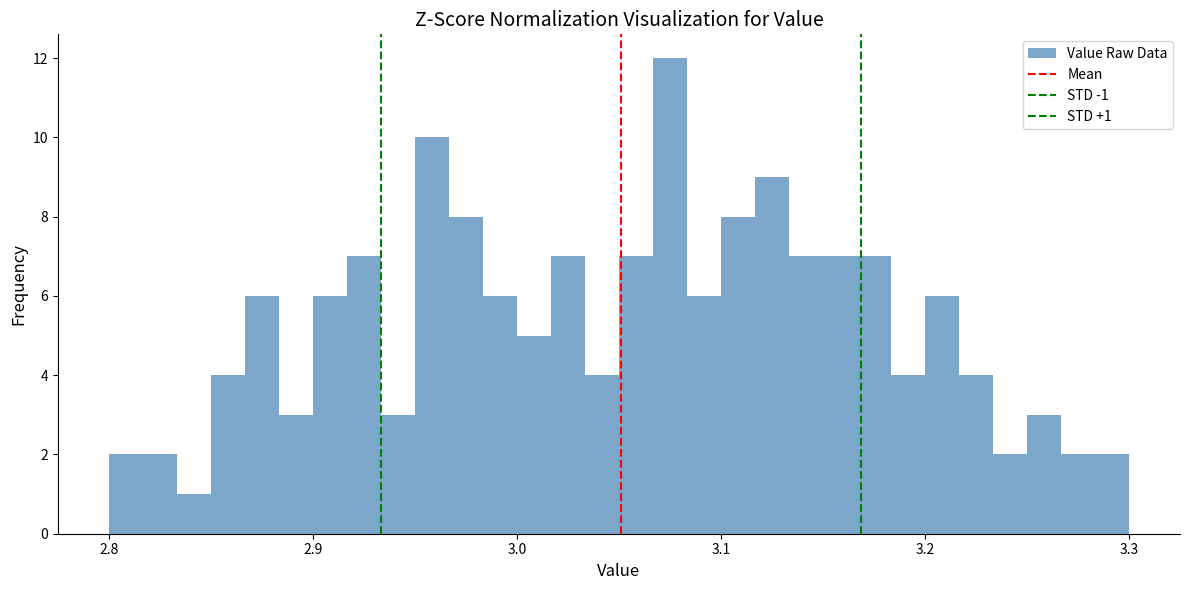

Around what value on the x-axis is the tallest bar? Give the approximate position of its centre, as read against the axis.

3.08